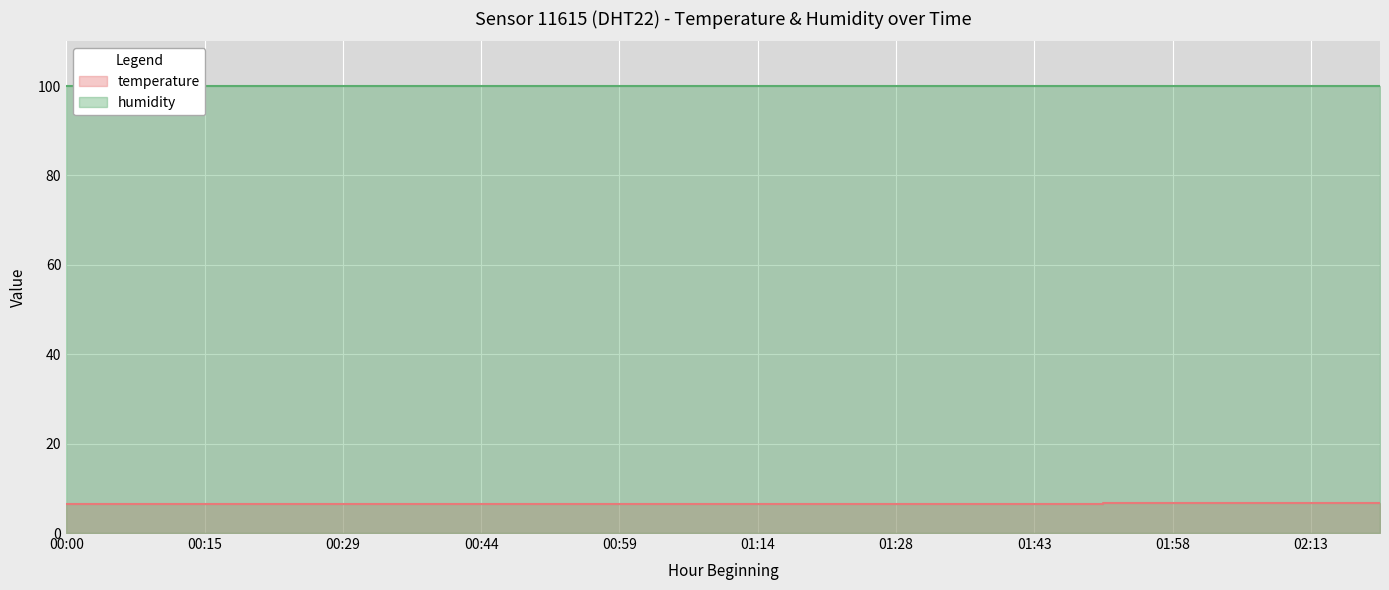

Is it true that the value at 01:43 is 6.6?

True